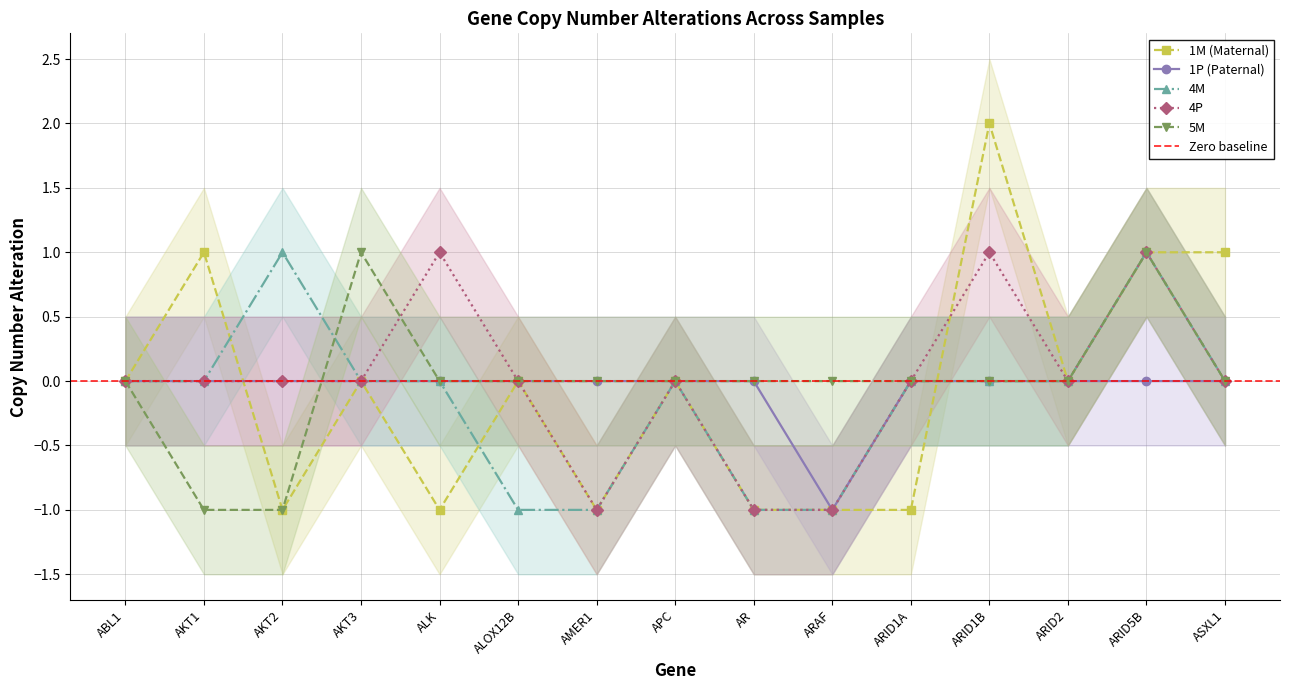

Rank the series at AKT3 from lowest to highest value.

1M (Maternal), 1P (Paternal), 4M, 4P, 5M